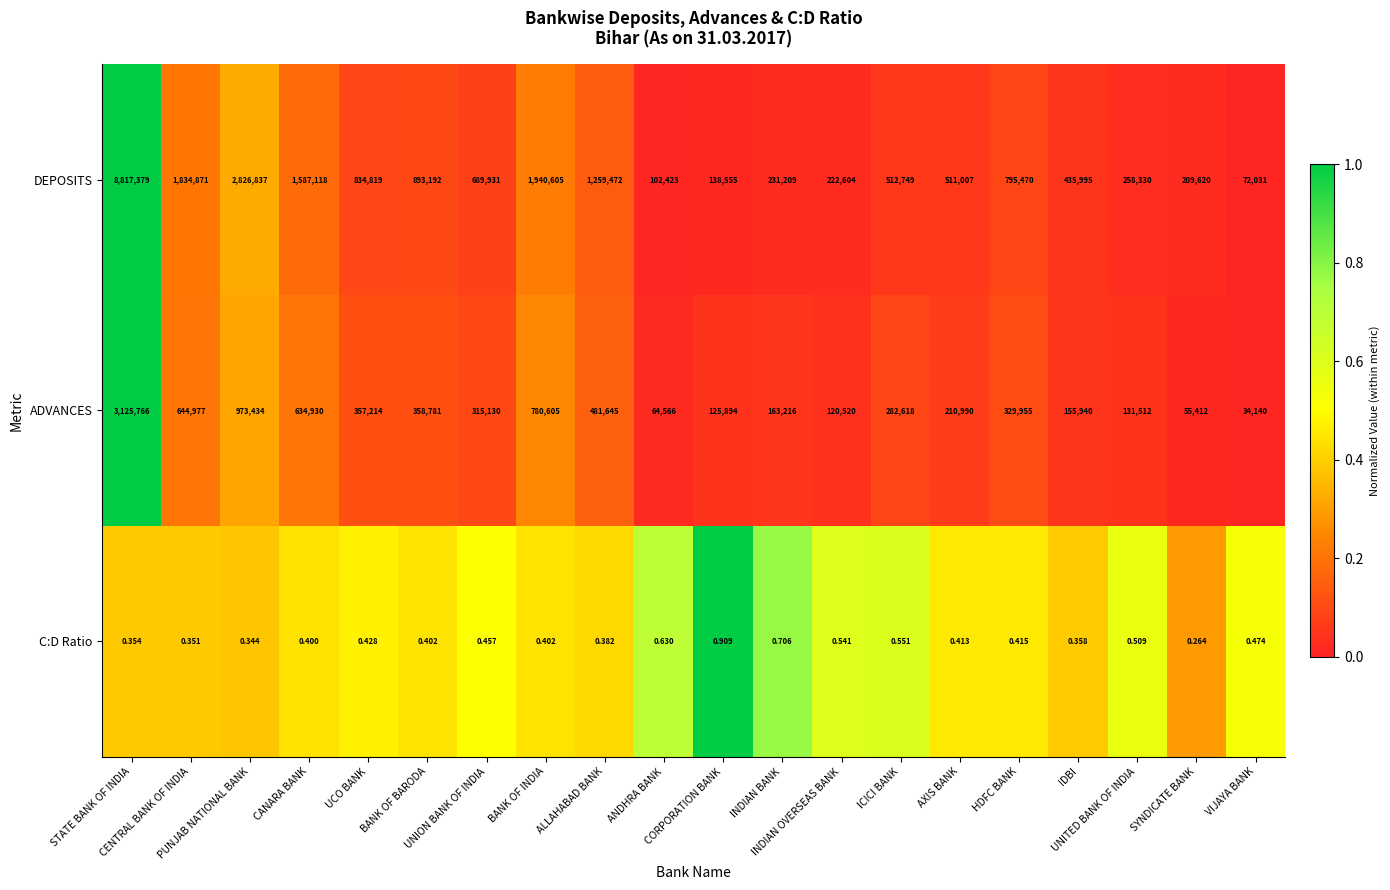

Which series has the largest total across all categories?

DEPOSITS